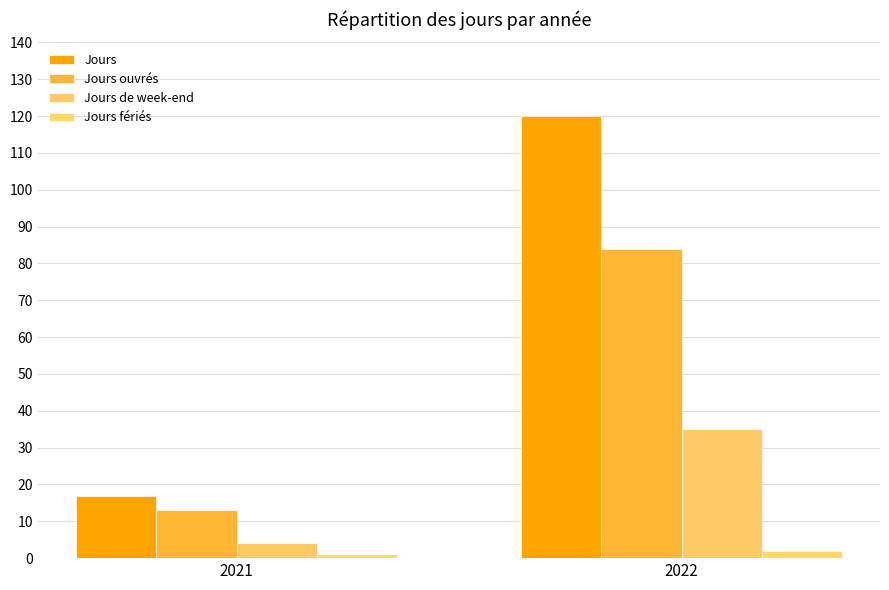

How many categories are shown in the chart?

2